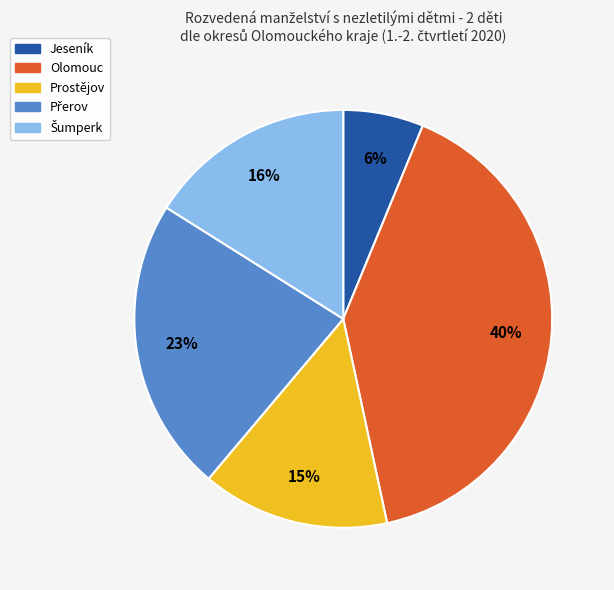

Does Prostějov account for over 50% of the chart?

No